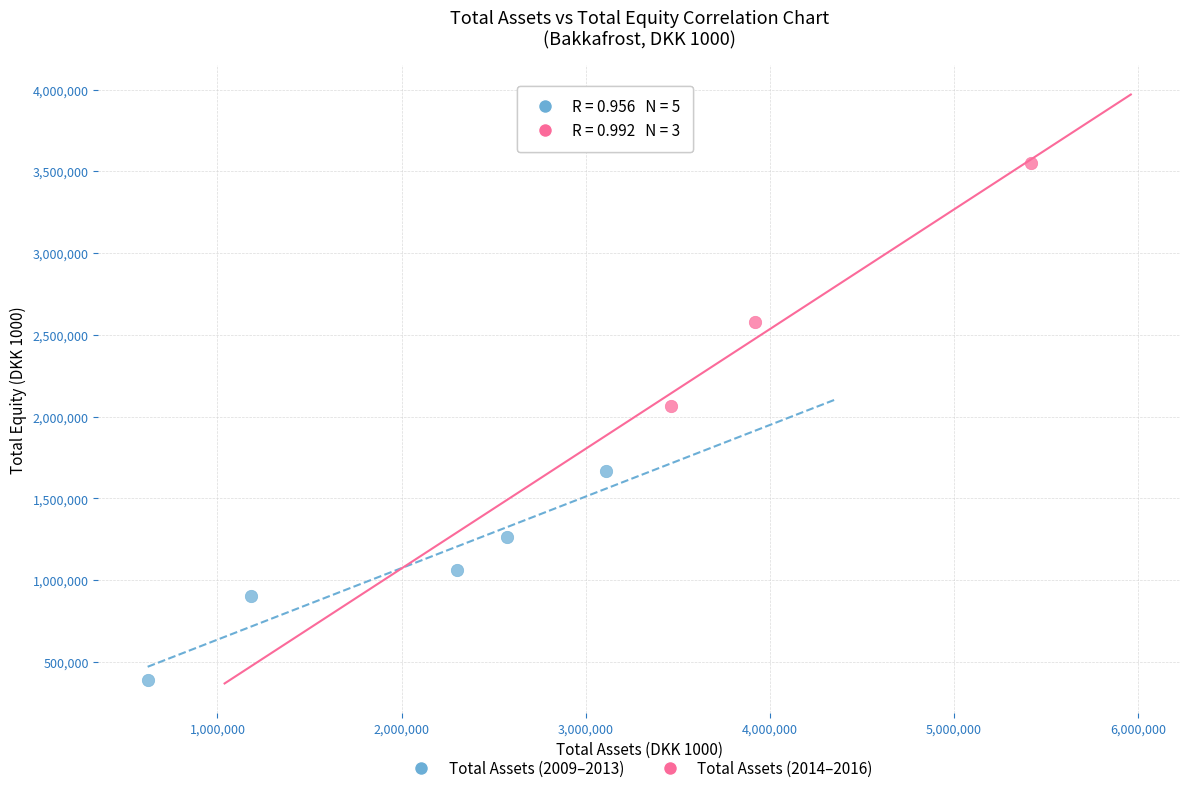

Which series reaches the minimum Y coordinate?

Total Assets (2009–2013)